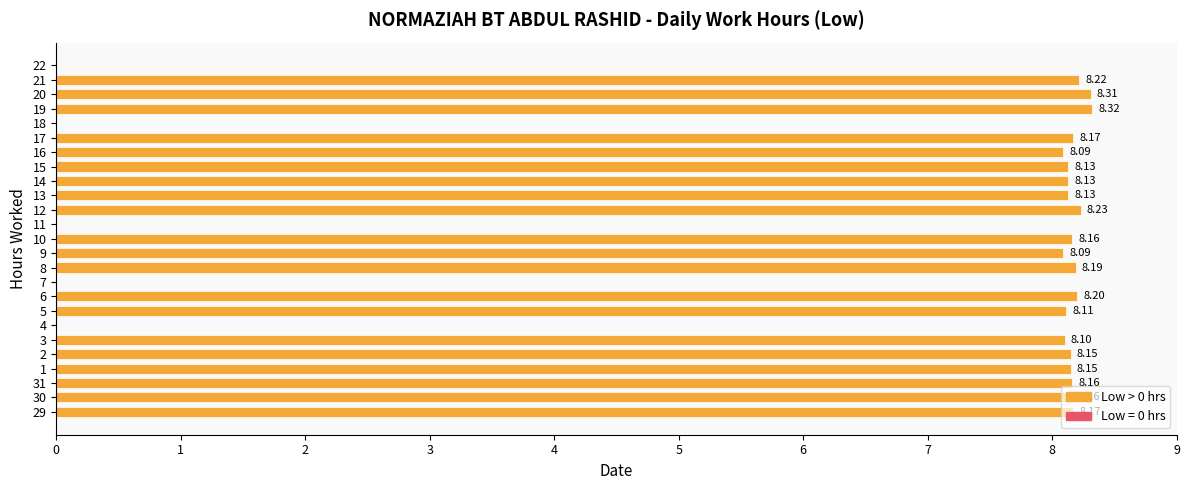

Count the number of categories in the chart.

25